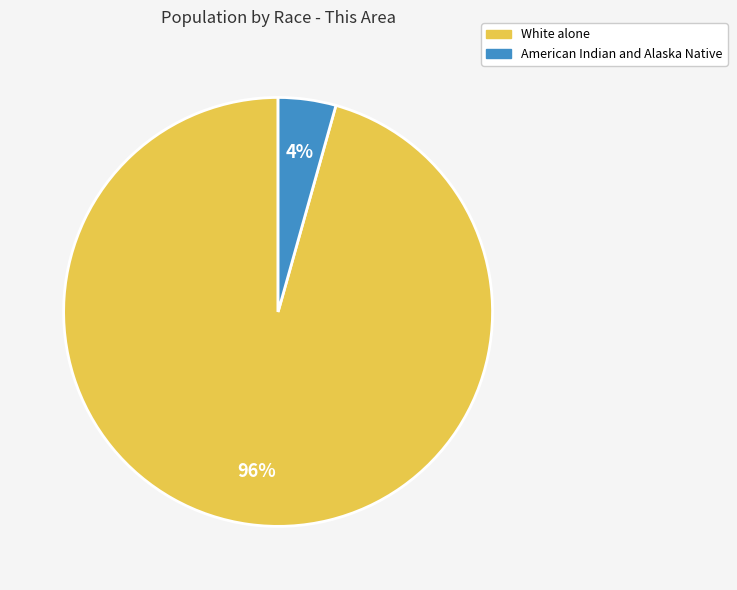

To the nearest percent, what is the average slice percentage?

50%